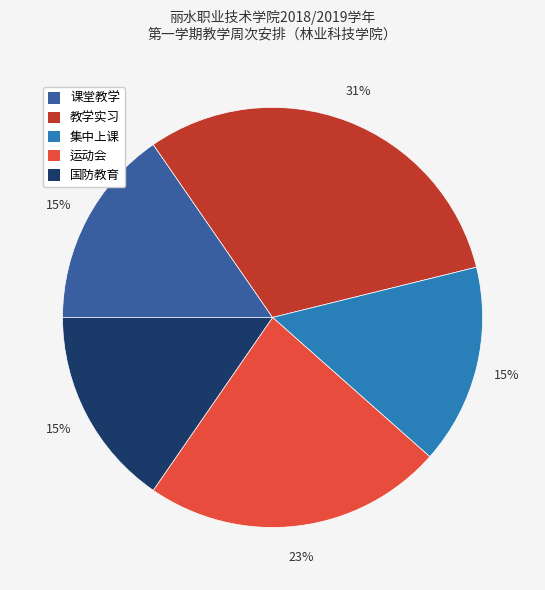

Which category has the biggest portion of the pie?

教学实习